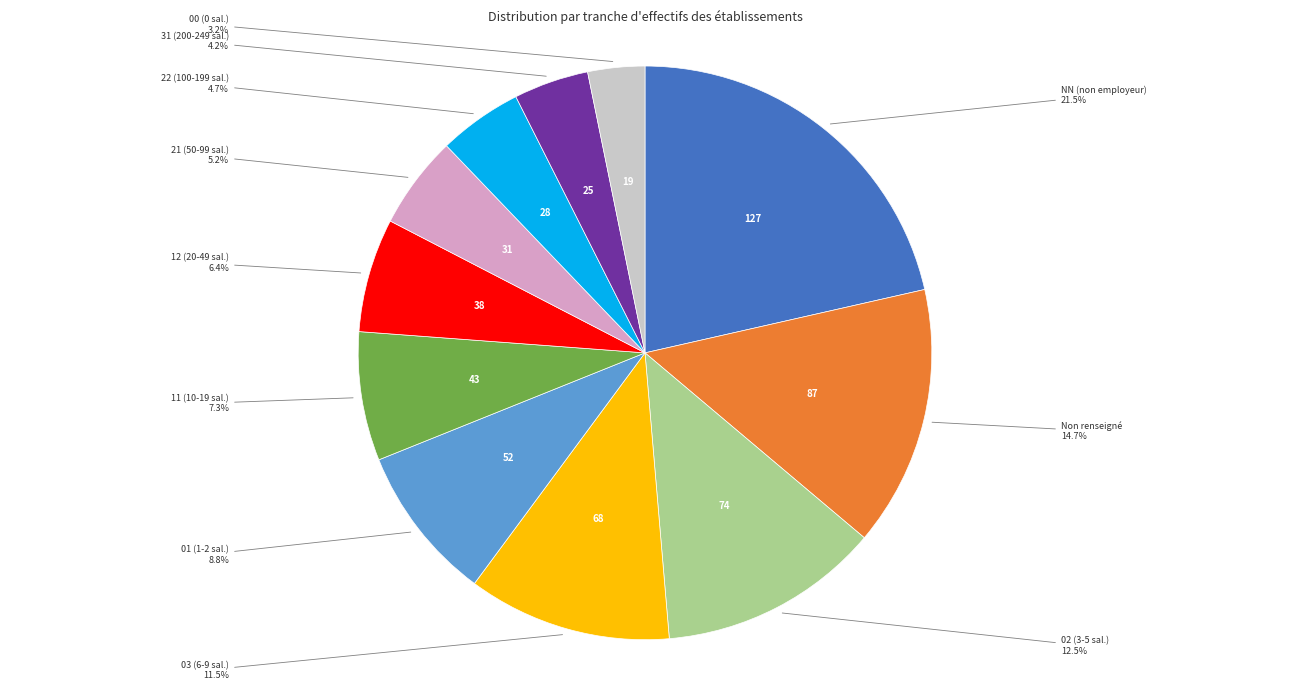

Count the number of slices in the pie.

11